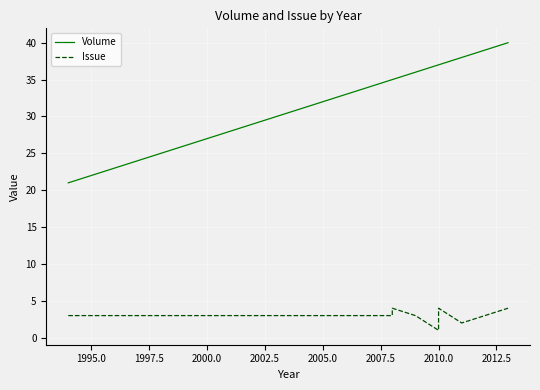

Which series has the largest total across all categories?

Volume